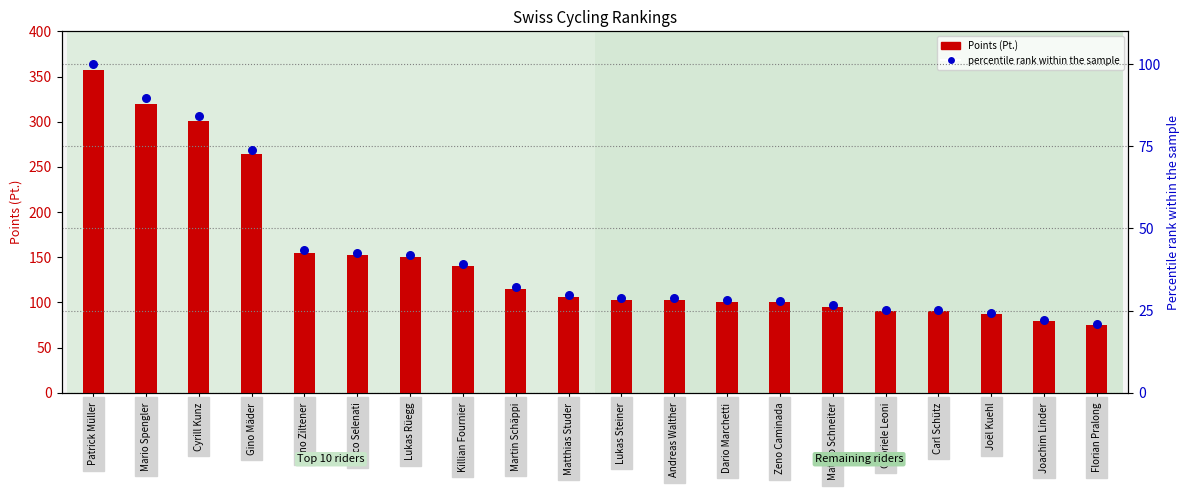

What is the ratio of the value at Florian Pralong to the value at Lukas Rüegg?

0.5